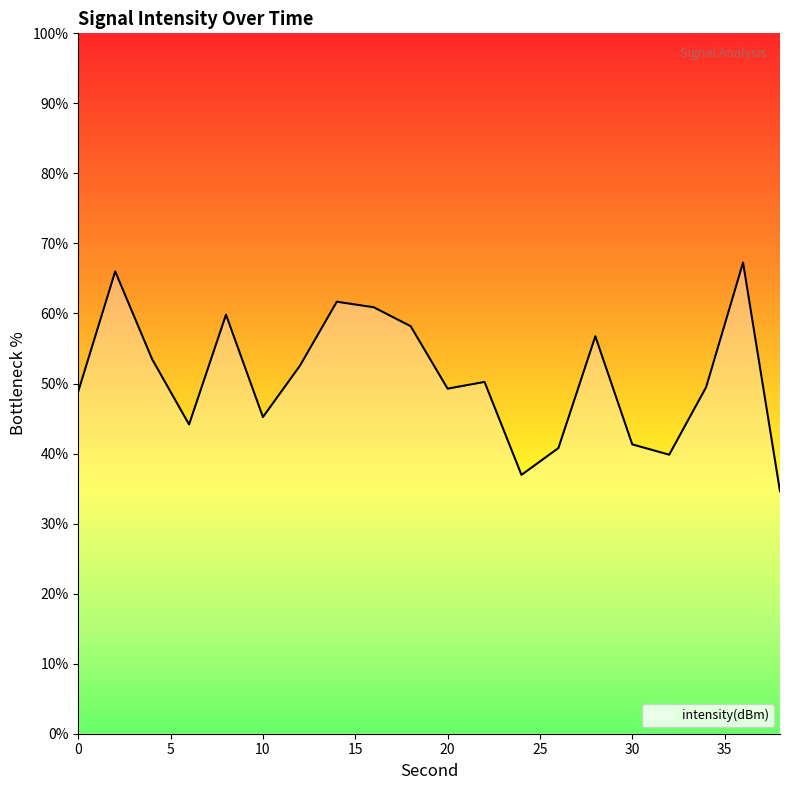

What is the smallest value displayed?

34.6